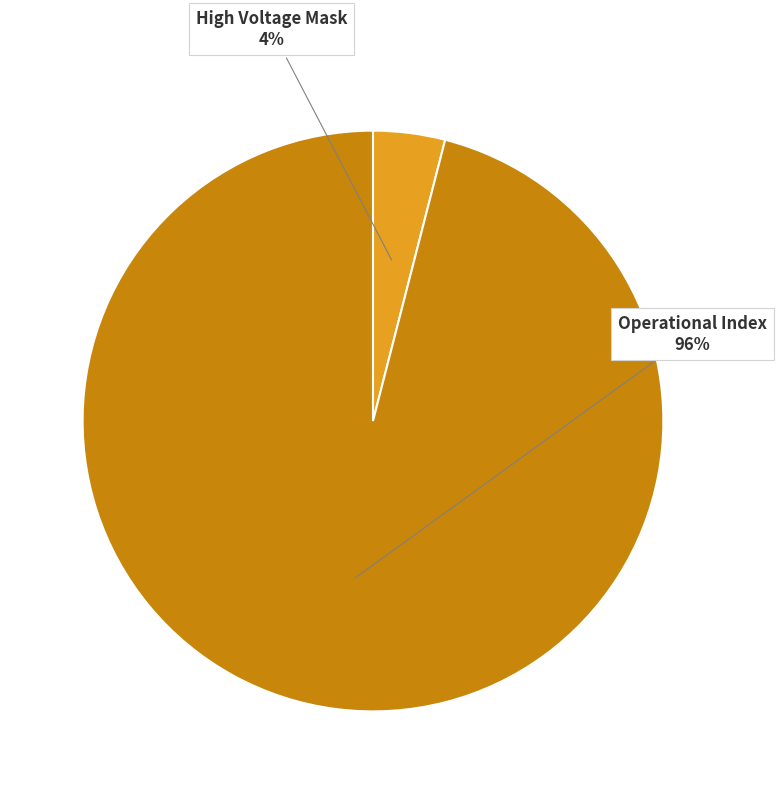

Does any single category account for the majority?

Yes